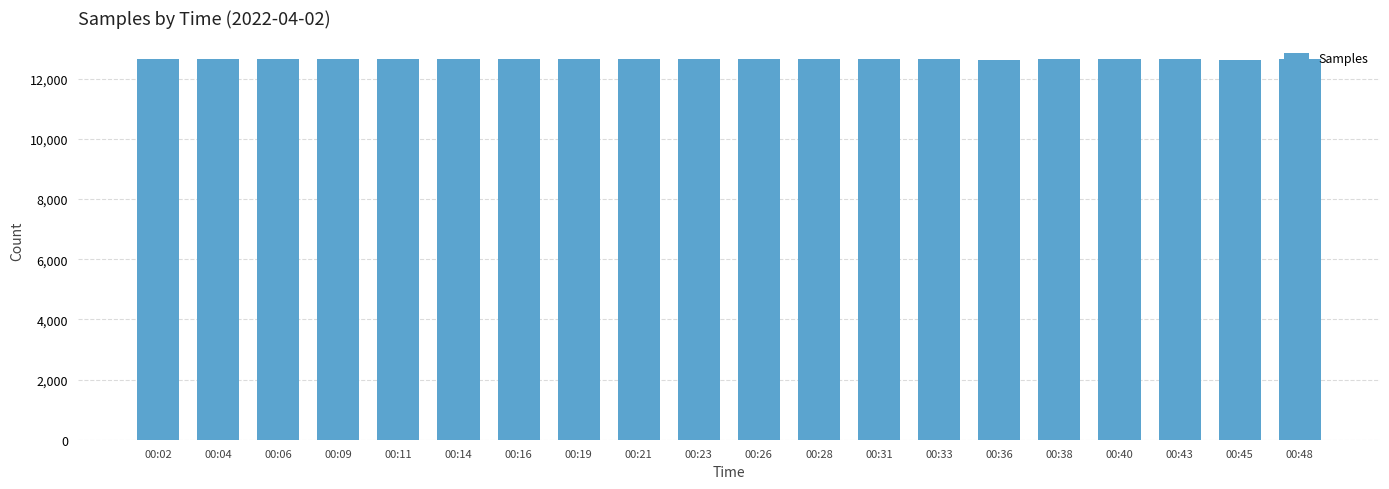

How many series are shown in this chart?

1